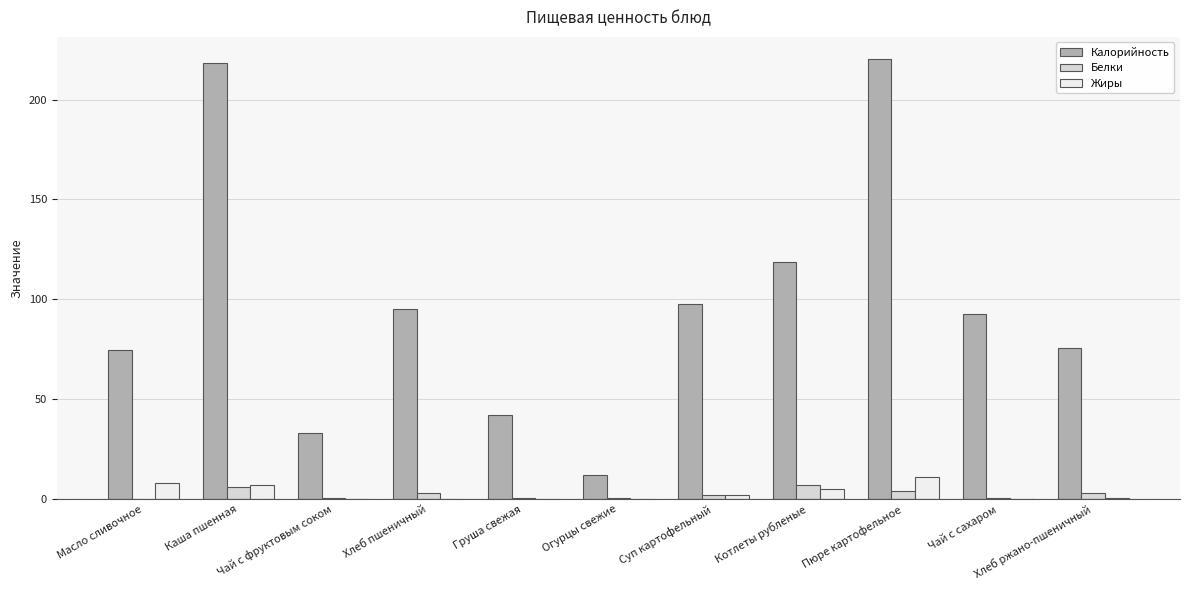

What is the sum of all Калорийность values?

1080.2